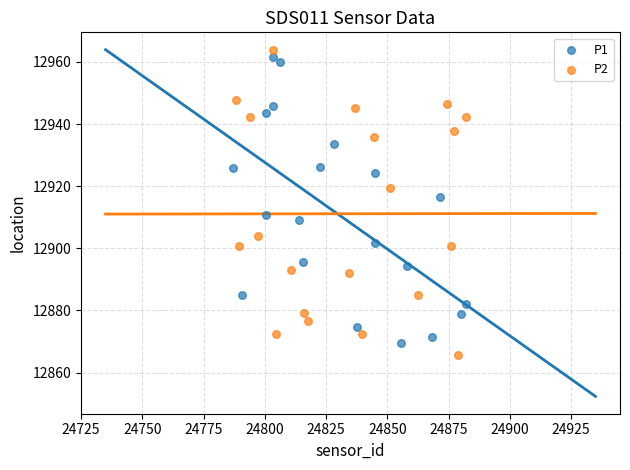

What are all the series names shown in the legend?

P1, P2